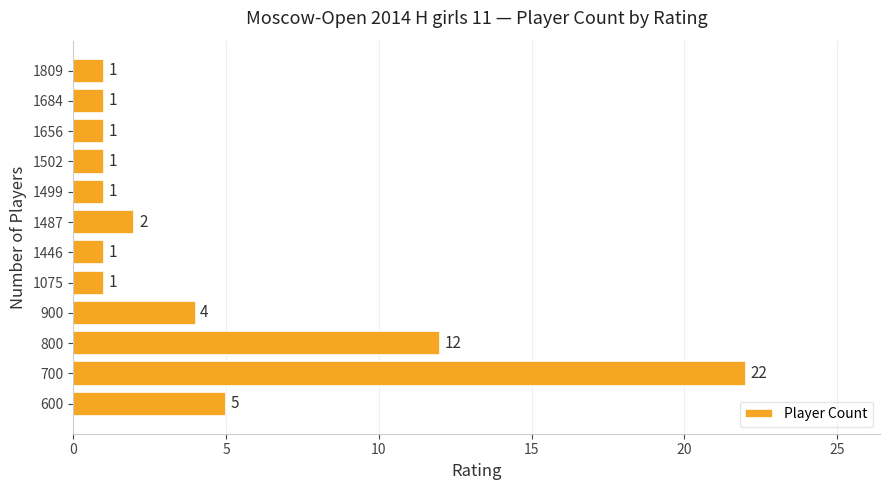

The chart shows a value of 0 at 1502. True or false?

False